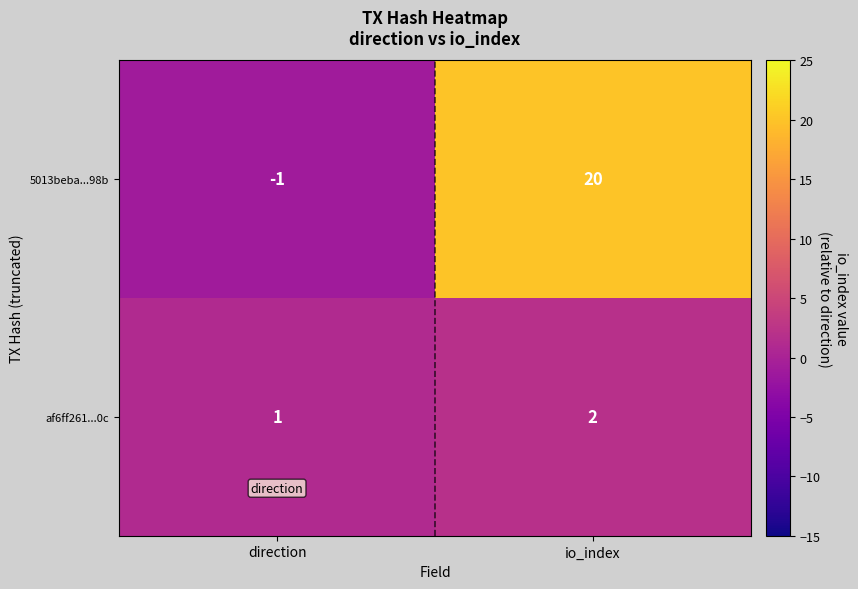

The value of 5013beba...98b at io_index is 34. True or false?

False